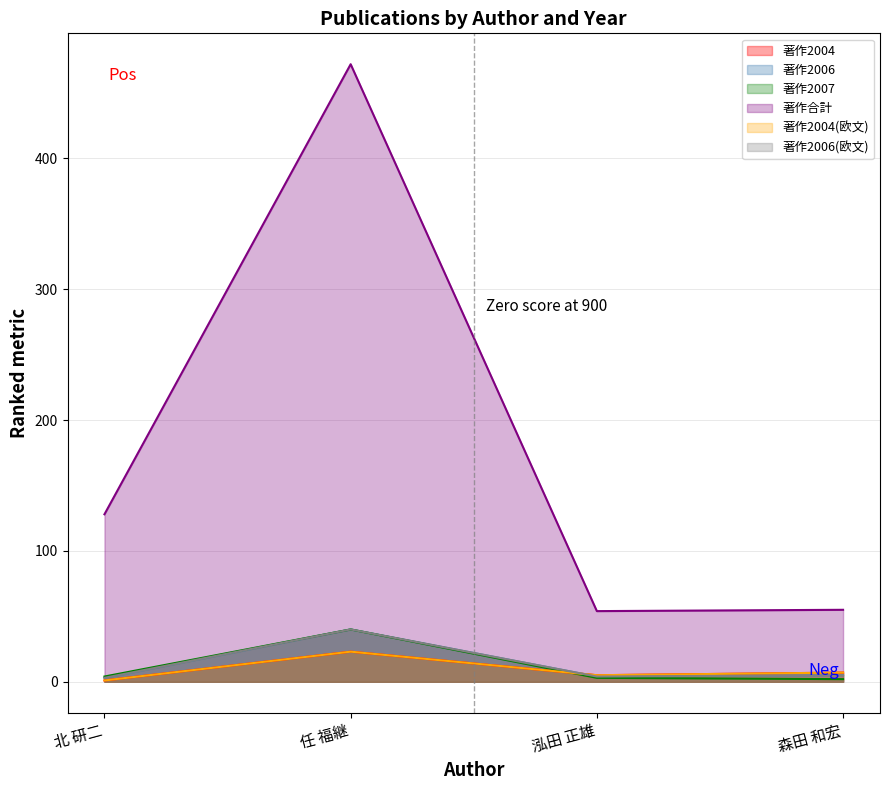

Which series ends up on top after the final intersection of 著作2006 and 著作2004?

著作2004